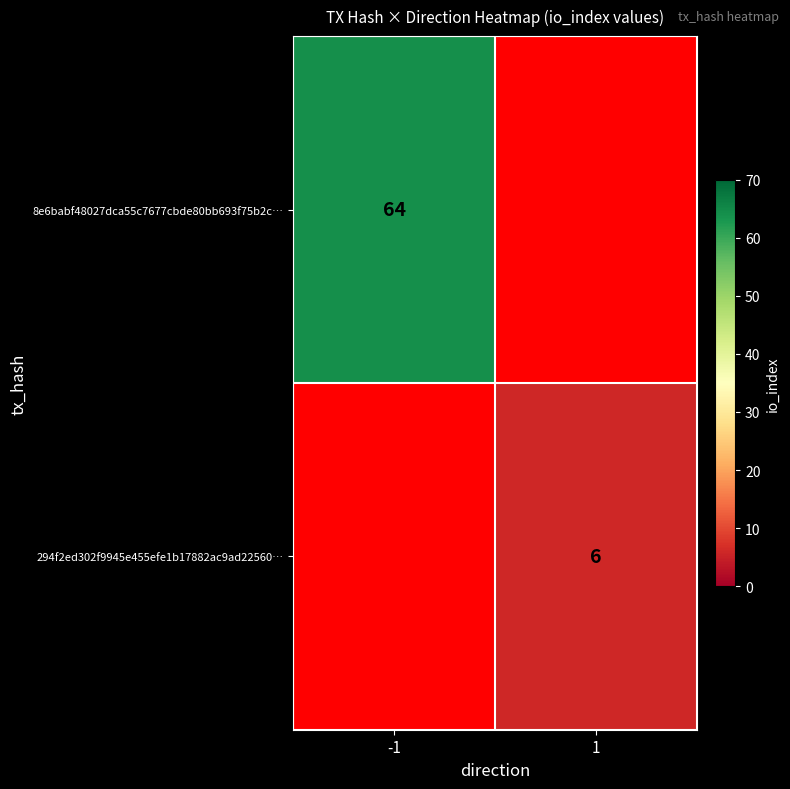

True or false: 8e6babf48027dca55c7677cbde80bb693f75b2c… has a value of 64 at -1.

True